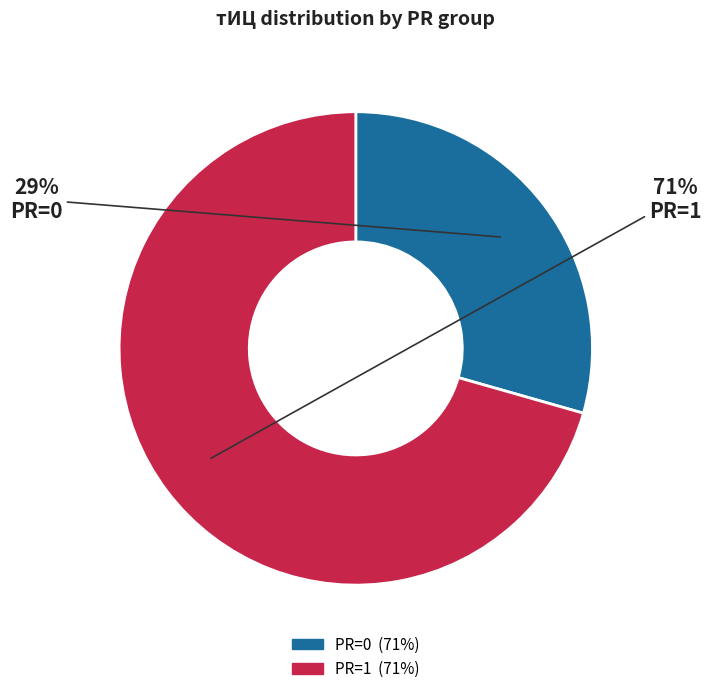

What is the ratio of the value at PR=1 to the value at PR=0?

2.4